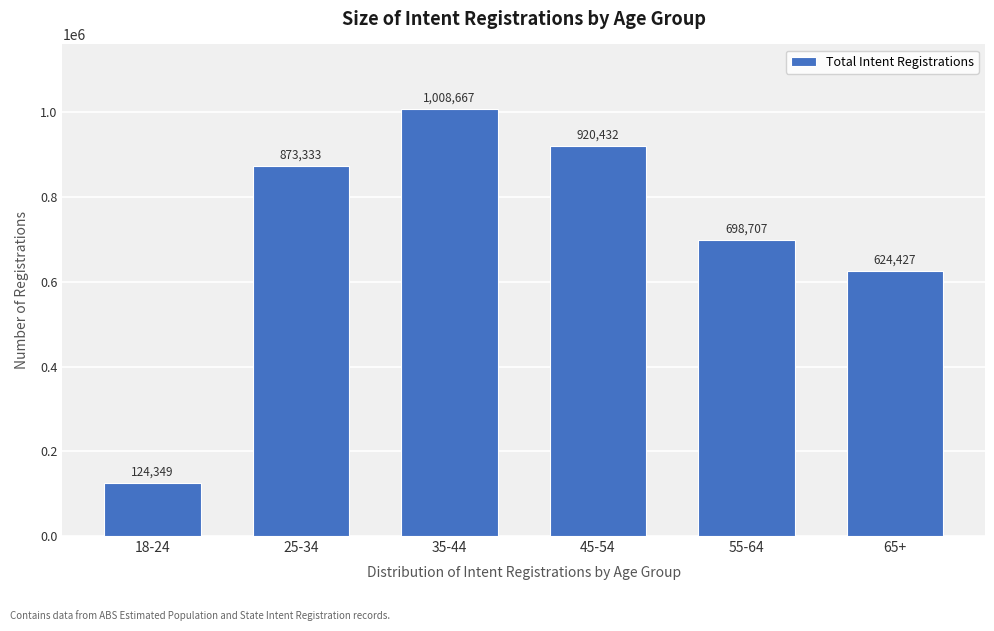

Reading right to left, transcribe all the data shown in this chart.

624427	698707	920432	1008667	873333	124349